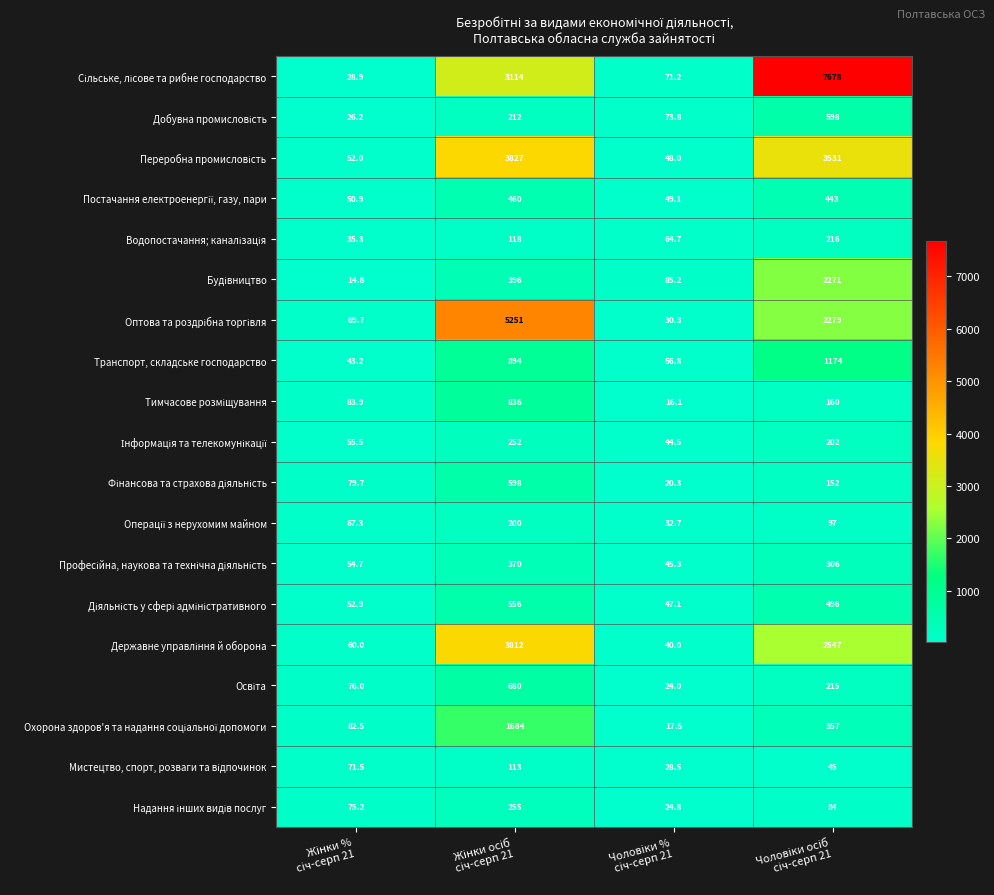

At how many categories does at least one series exceed 5577?

1